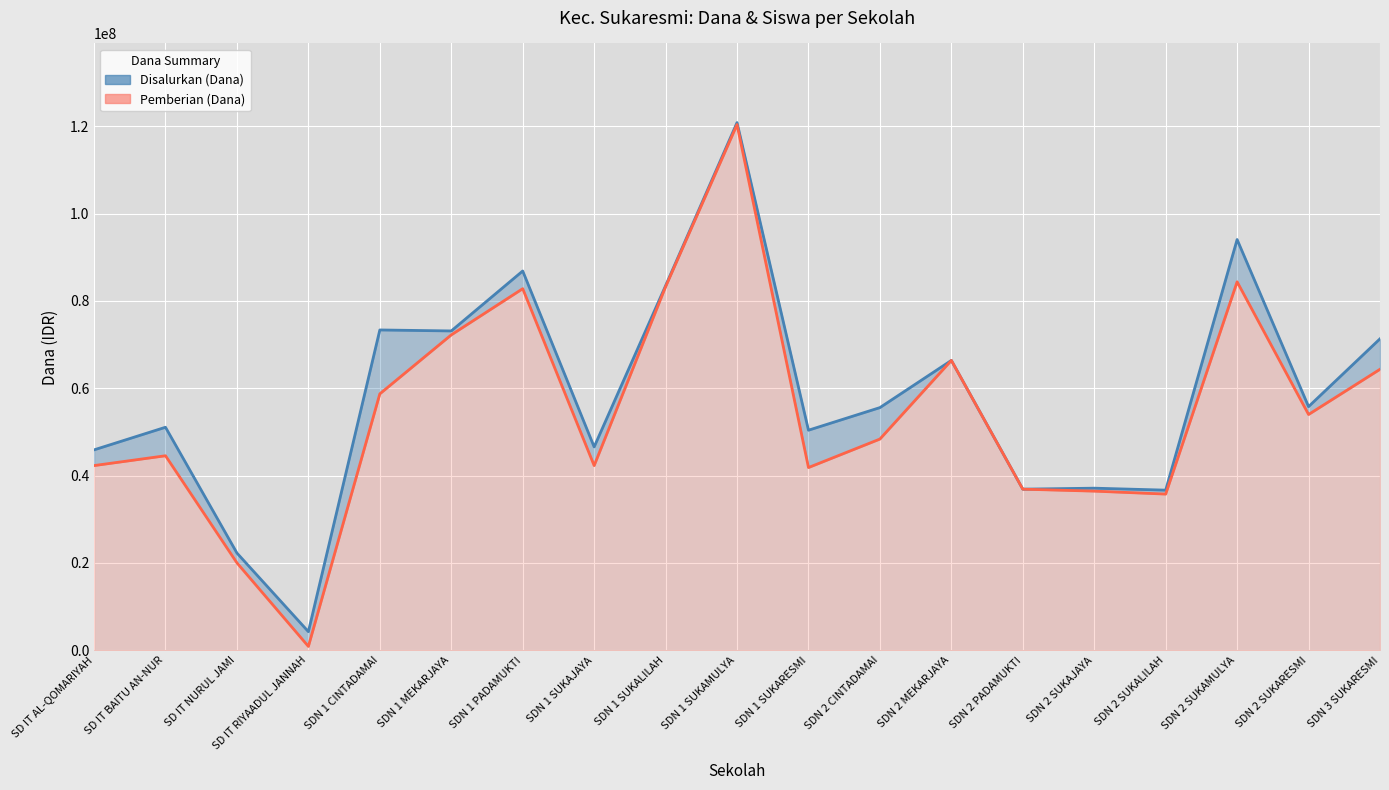

Count the number of categories in the chart.

19